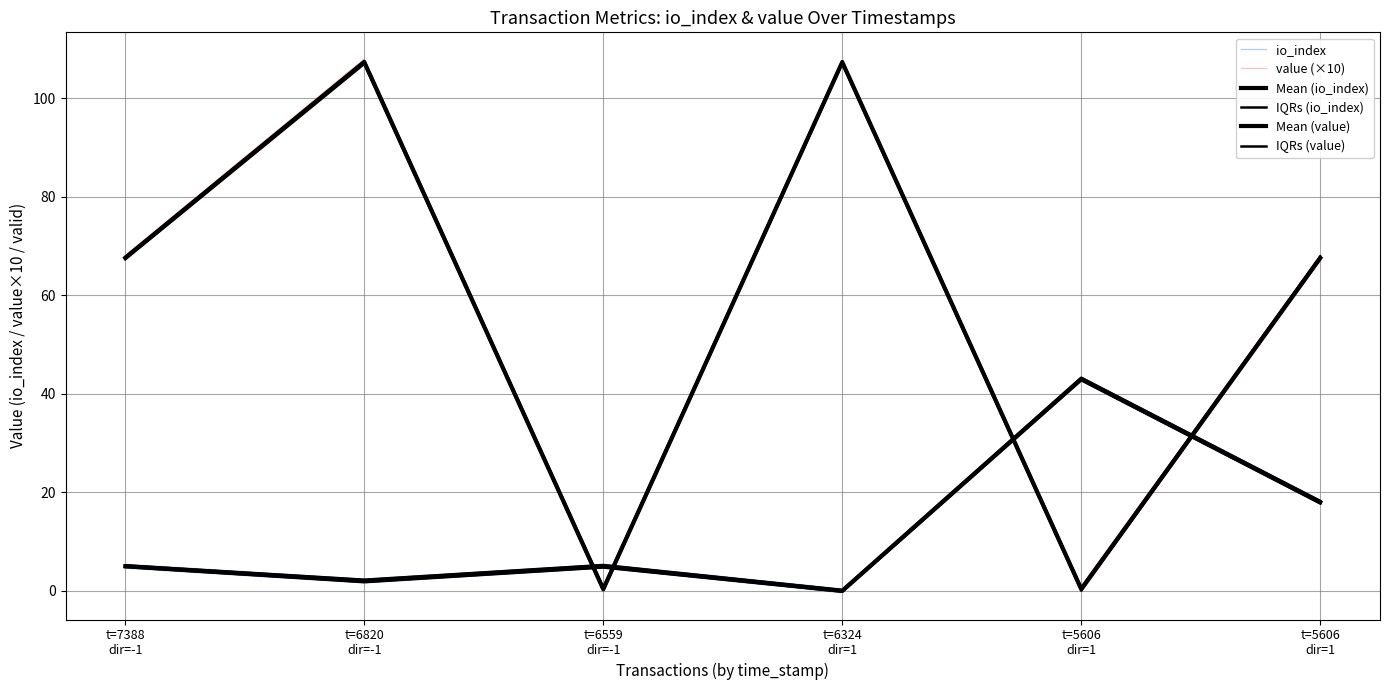

What are all the series names shown in the legend?

io_index, value (×10), Mean (io_index), IQRs (io_index), Mean (value), IQRs (value)